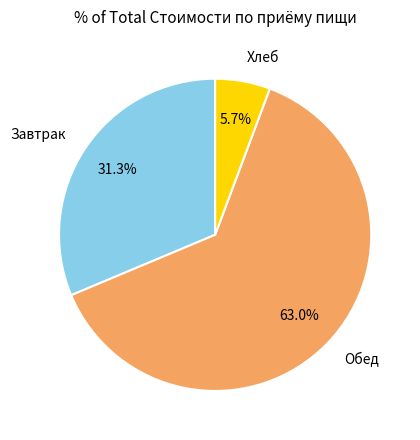

What is the largest slice in the pie chart?

Обед